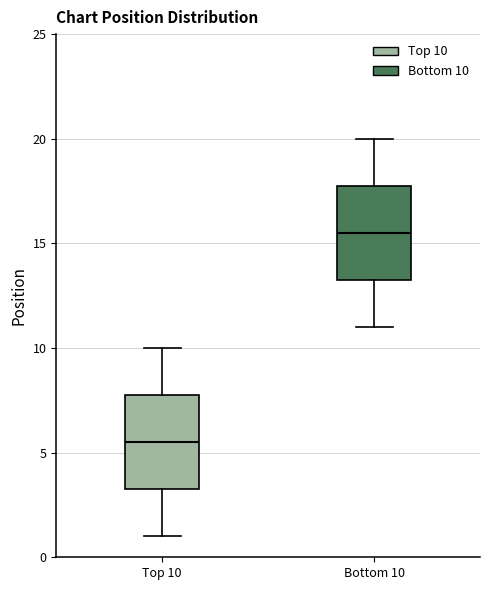

Reading left to right, transcribe this box plot: for each box, give where its median line is, the range the box spans, and where its two whiskers end, as read against the y-axis. The values are not printed on the chart, so give them approximately, as read against the axis.

Top 10: median 5.5, box 3.5 to 8.0, whiskers 1.0 to 10.0
Bottom 10: median 15.5, box 13.5 to 18.0, whiskers 11.0 to 20.0